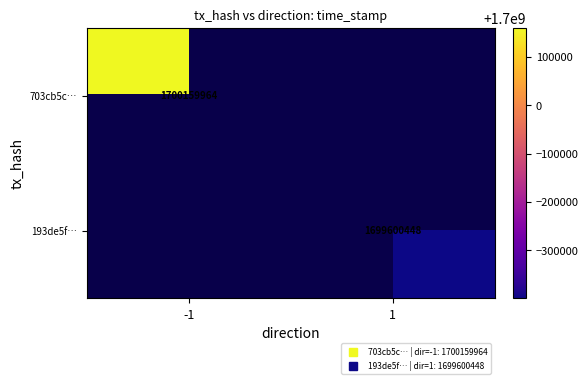

Is the value of 703cb5c… at -1 greater than the value of 193de5f… at 1?

Yes